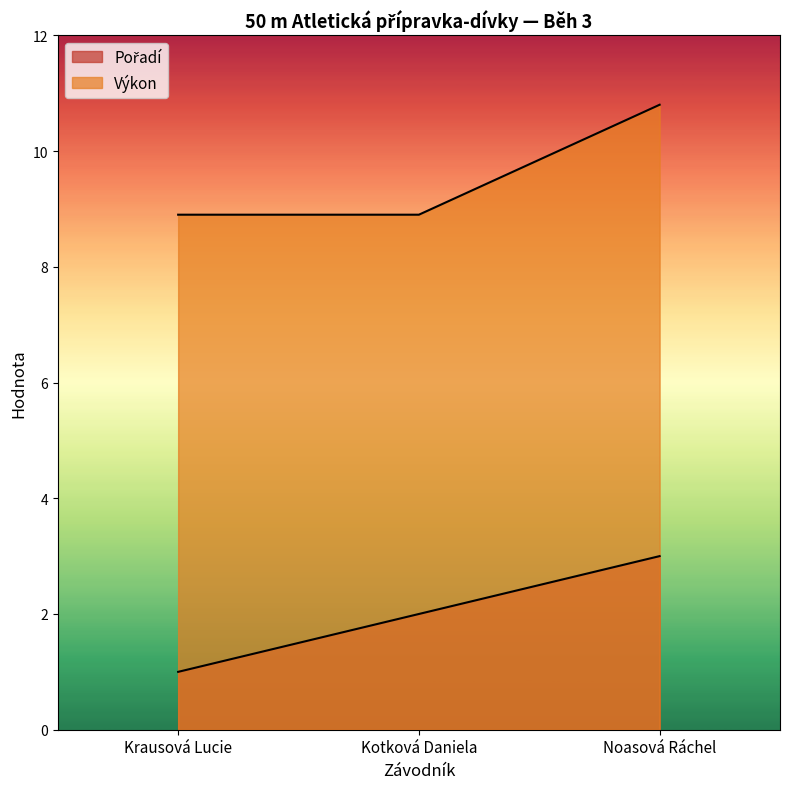

Reading right to left, extract all data points from this chart.

Pořadí: Noasová Ráchel=3.0	Kotková Daniela=2.0	Krausová Lucie=1.0
Výkon: Noasová Ráchel=10.8	Kotková Daniela=8.9	Krausová Lucie=8.9